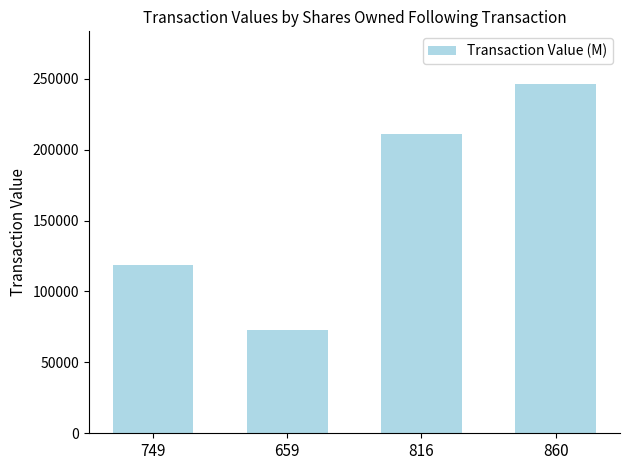

What is the smallest value displayed?

72933